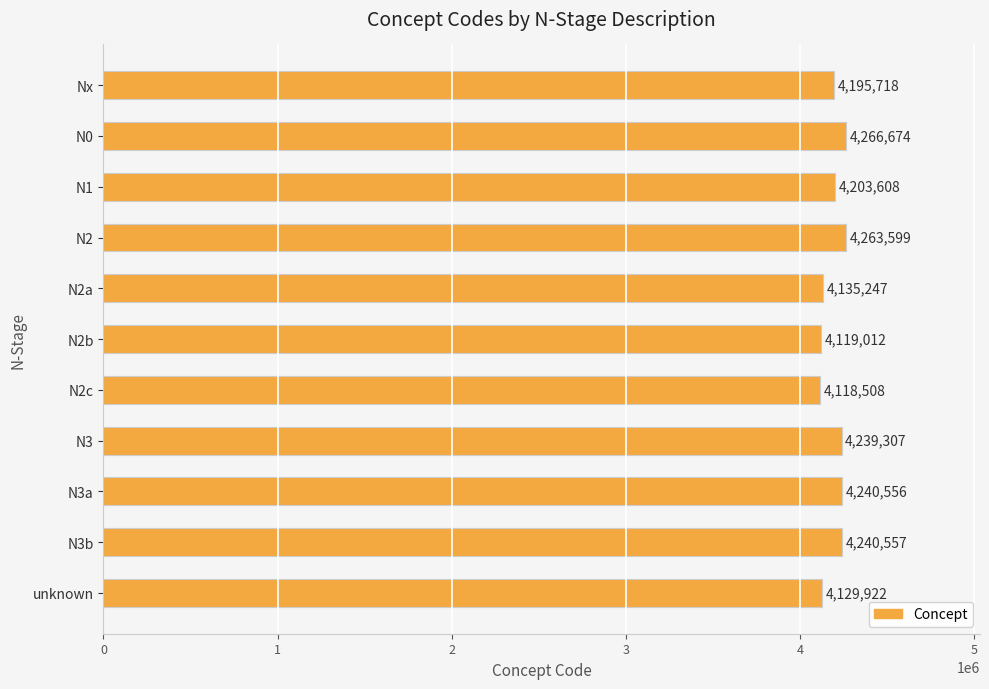

What is the average value?

4195701